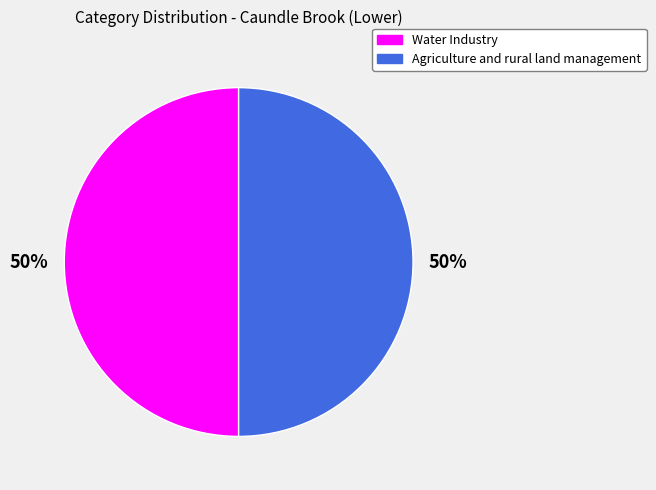

To the nearest percent, what percentage of the pie is Agriculture and rural land management?

50%